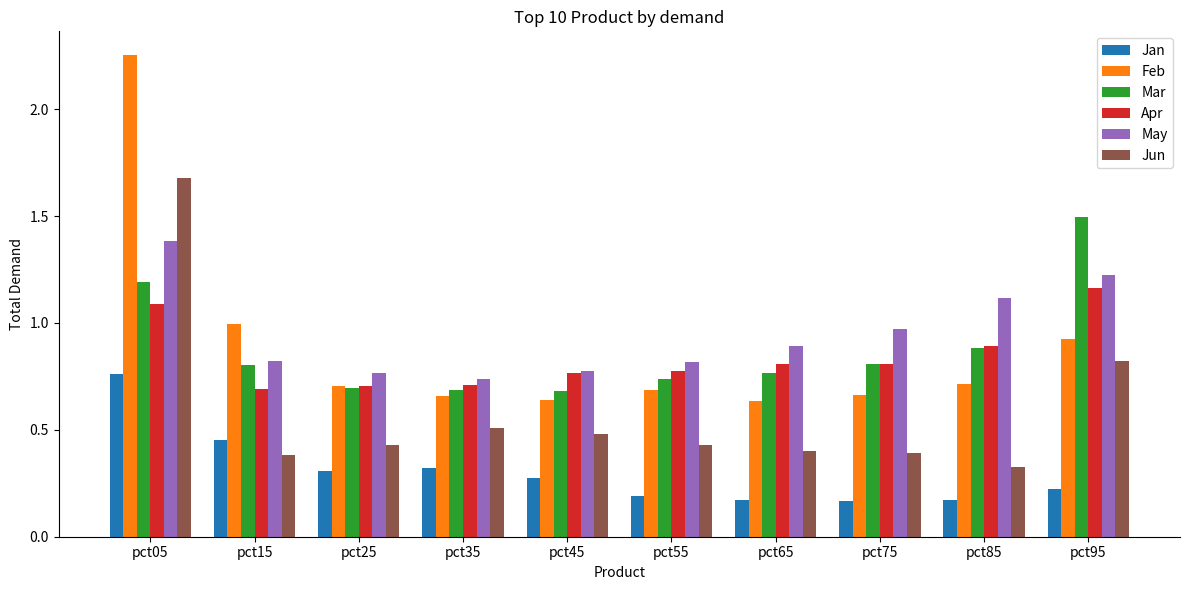

How many bars are there in total?

60